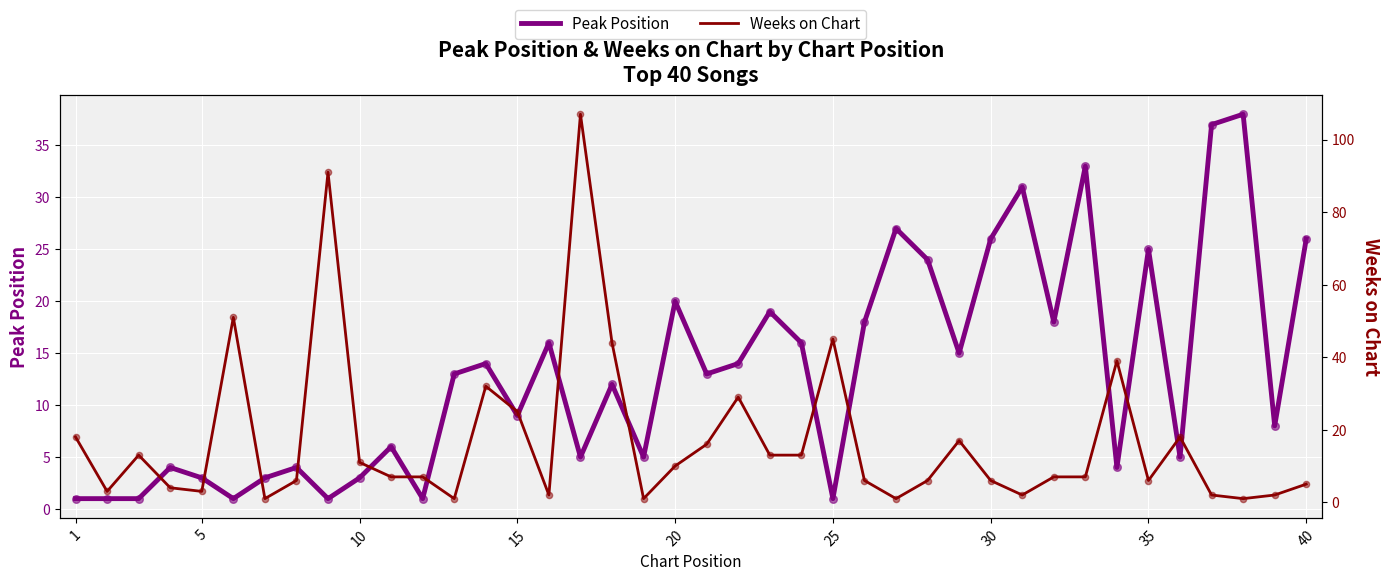

Is it true that Peak Position equals 5 at 10?

False